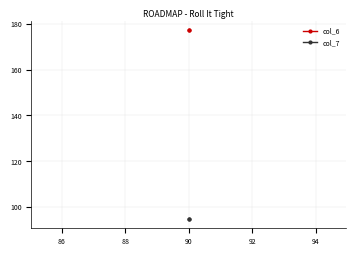

What are all the series names shown in the legend?

col_6, col_7